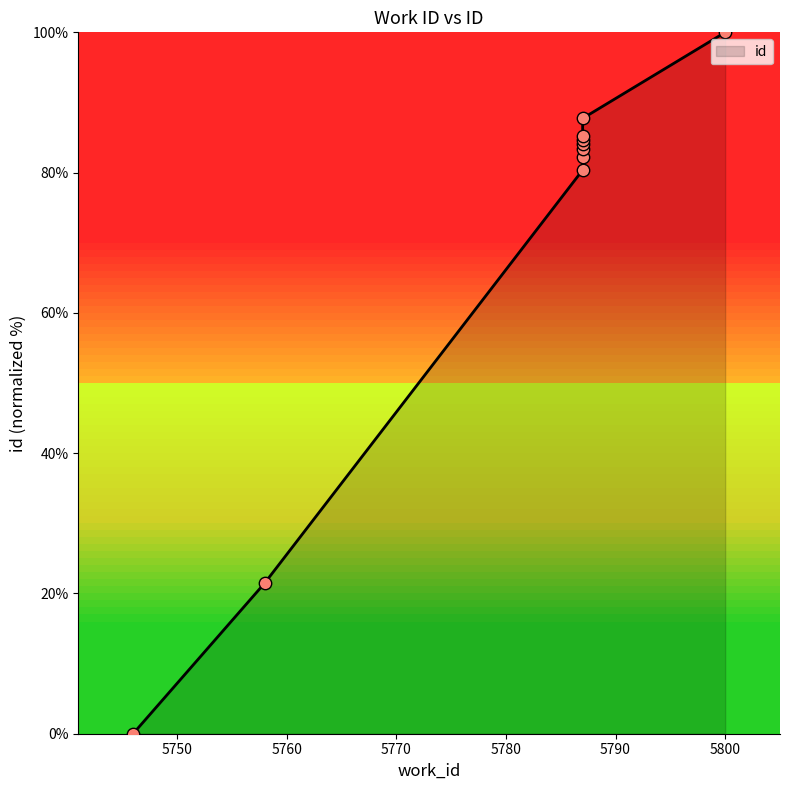

Between 5758 and 5787, which is larger?

5787